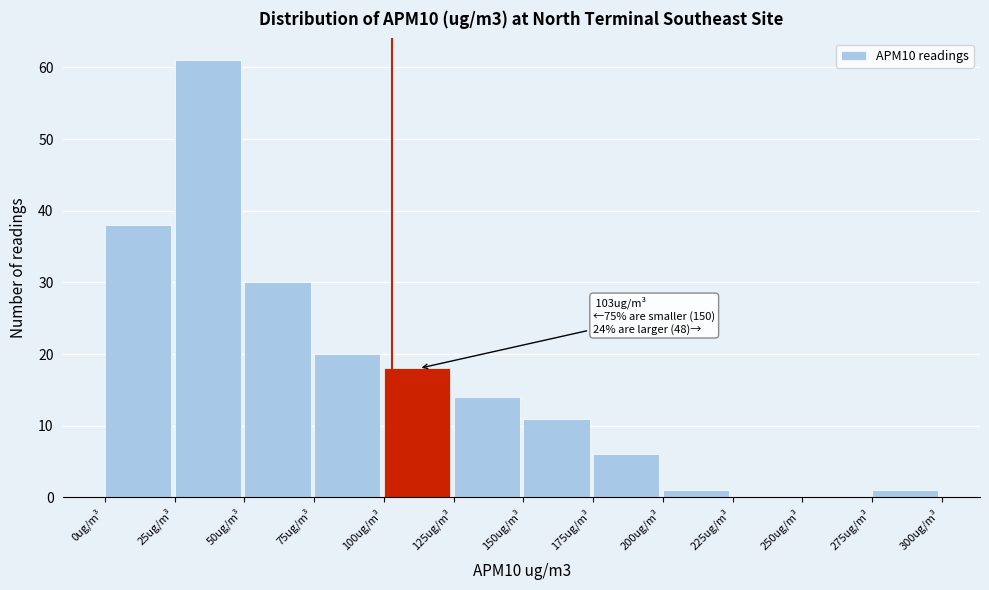

Which range on the x-axis has the tallest bar?

25 to 50